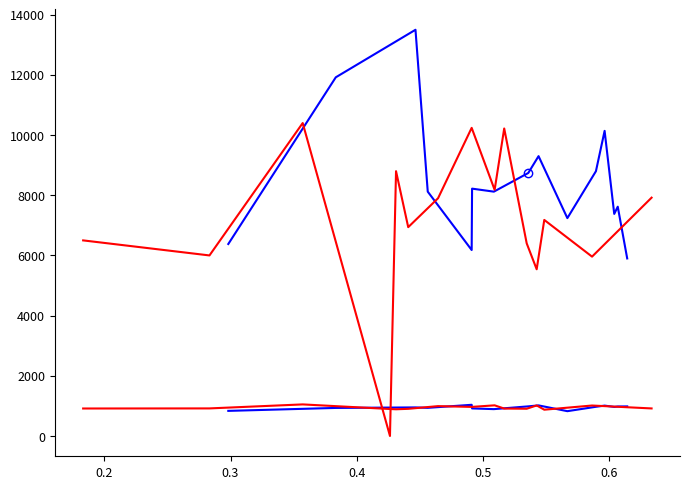

What is the difference between the maximum and minimum values in the Home Hits series?

212.0